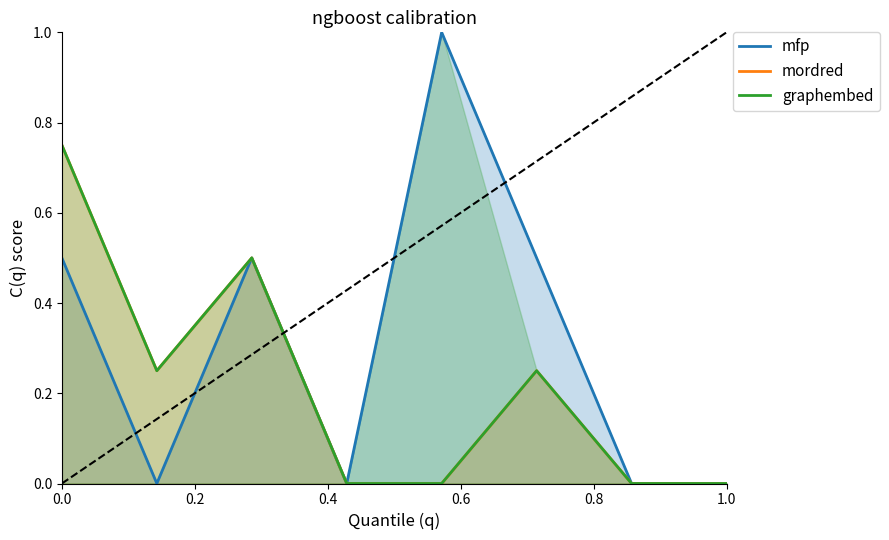

Reading left to right, transcribe all the data shown in this chart.

mfp: 0.5	0.0	0.5	0.0	1.0	0.5	0.0	0.0
mordred: 0.8	0.2	0.5	0.0	0.0	0.2	0.0	0.0
graphembed: 0.8	0.2	0.5	0.0	0.0	0.2	0.0	0.0